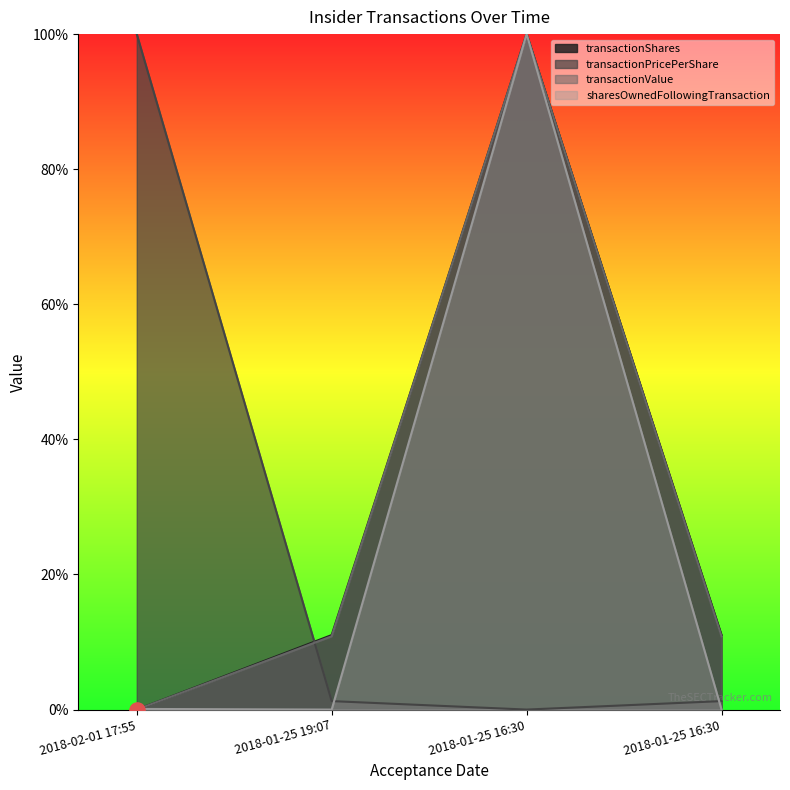

At how many categories does at least one series exceed 0?

4